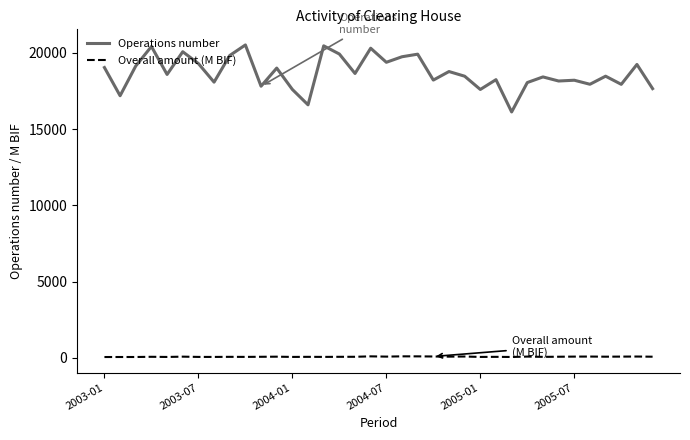

Which series has the widest spread of values?

Operations number